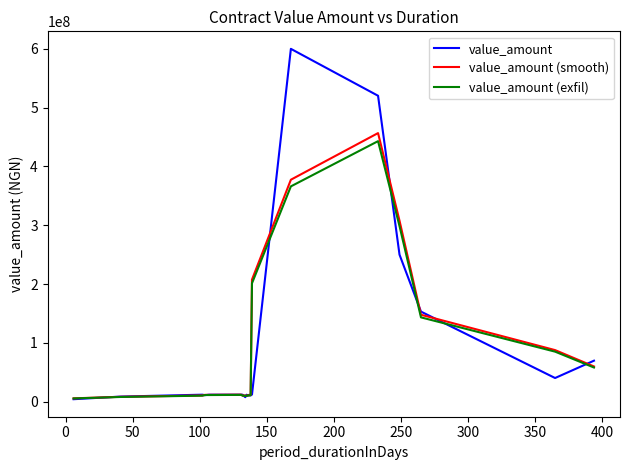

Count the number of categories in the chart.

19